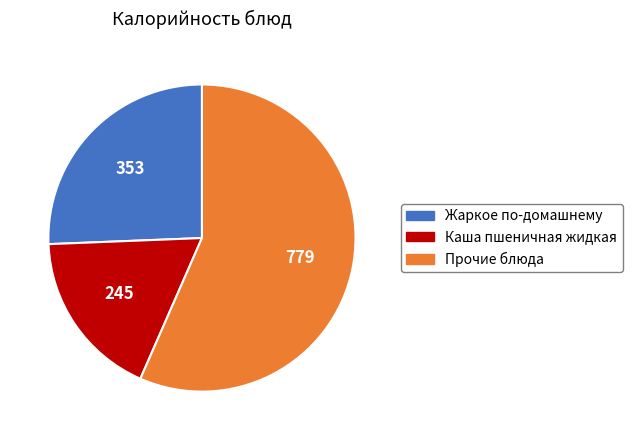

Is there any slice that represents more than half of the pie?

Yes